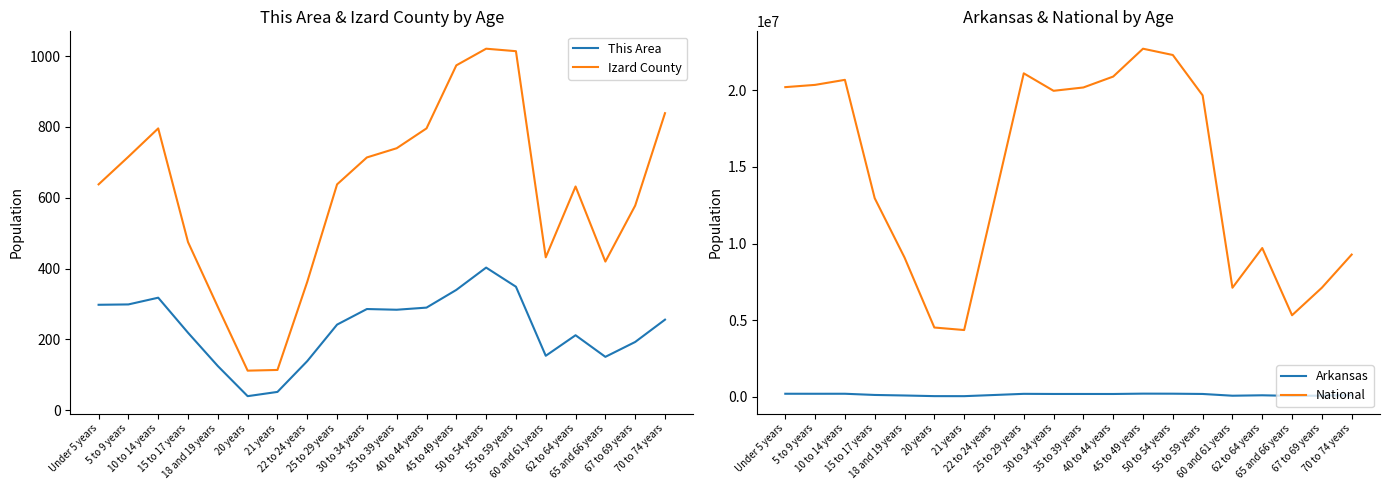

What is the label of the 9th point from the left?

25 to 29 years